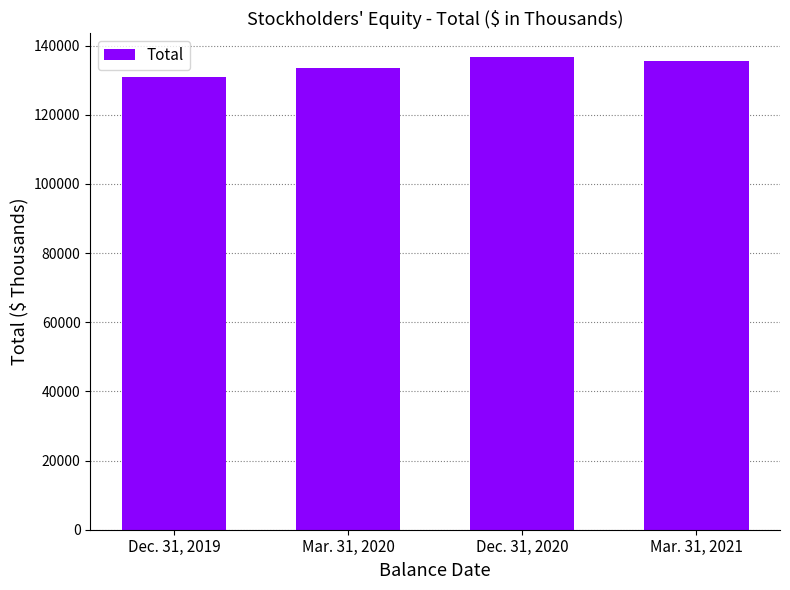

What is the change in value from Mar. 31, 2020 to Mar. 31, 2021?

+2078